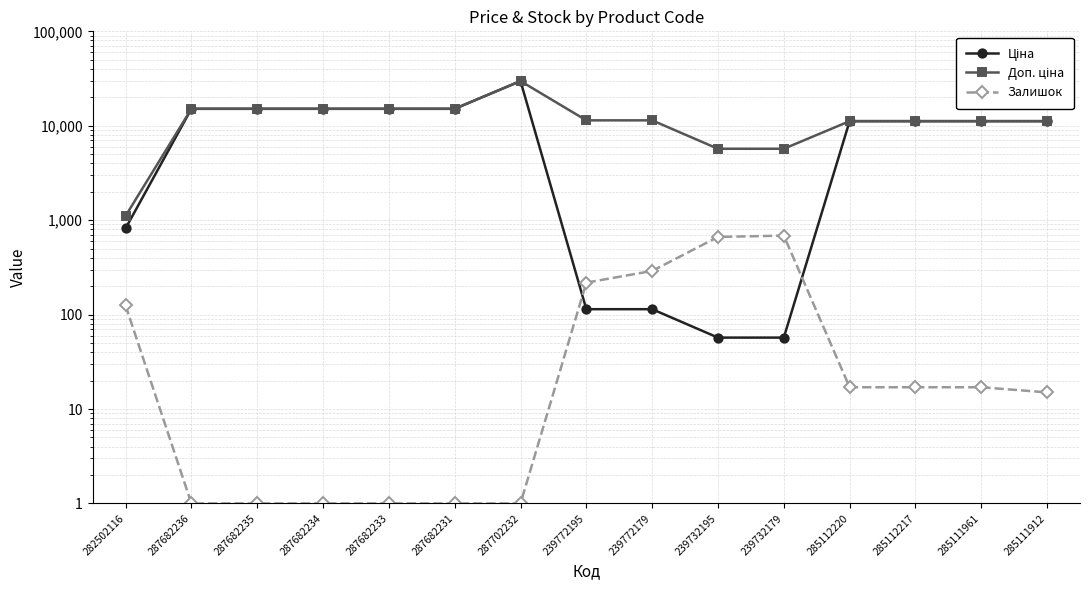

What is the highest value of the Залишок series?

686.0